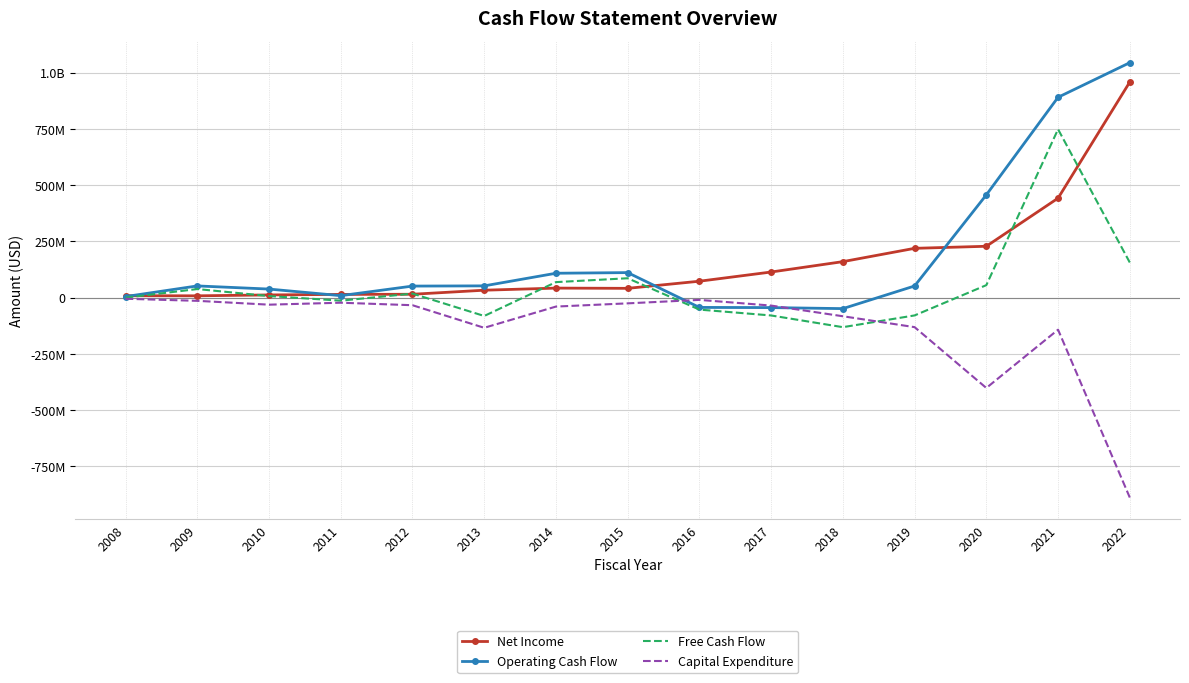

What are all the series names shown in the legend?

Net Income, Operating Cash Flow, Free Cash Flow, Capital Expenditure